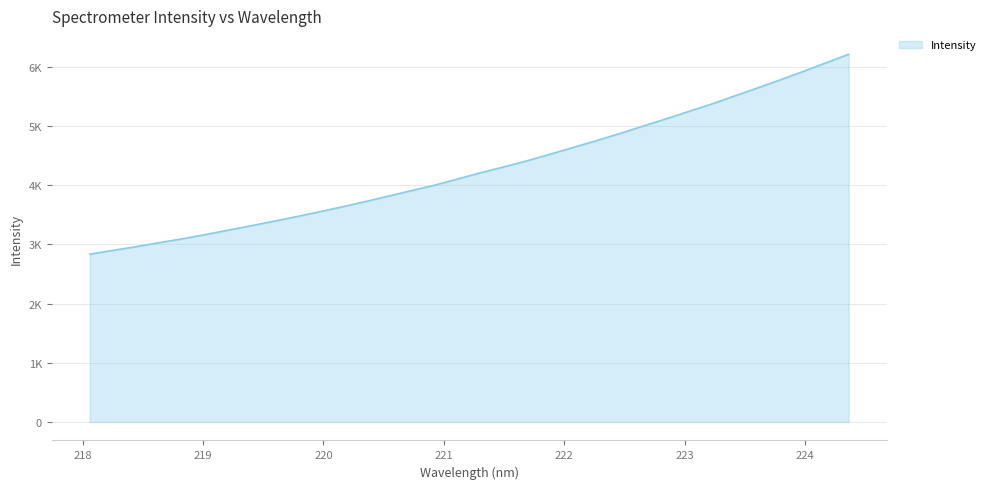

Does the chart have visible grid lines?

Yes